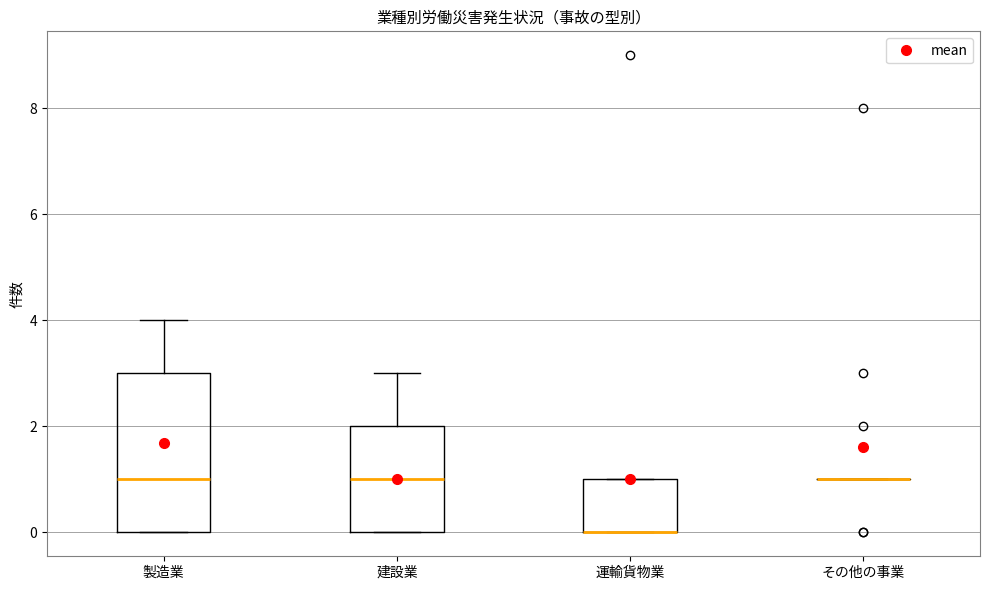

Reading left to right, read every box against the y-axis: the position of its median line, the range the box covers, and the ends of its whiskers. The values are not printed on the chart, so give them approximately, as read against the axis.

製造業: median 1, box 0 to 3, whiskers 0 to 4
建設業: median 1, box 0 to 2, whiskers 0 to 3
運輸貨物業: median 0 (drawn on the box's lower edge), box 0 to 1, whiskers 0 to 1
その他の事業: box collapsed to a line at 1, whiskers 1 to 1